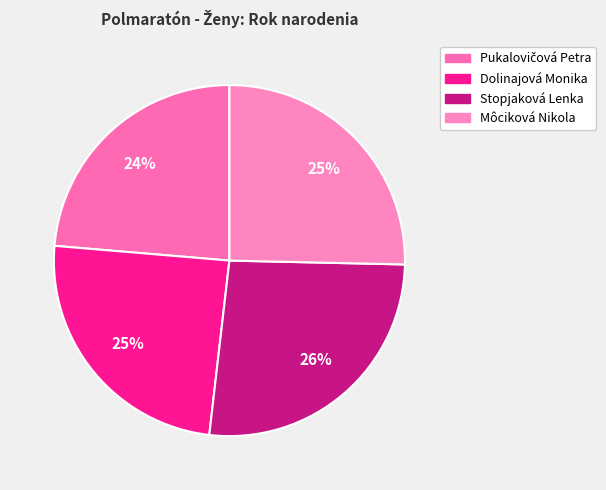

How many segments does this pie chart have?

4